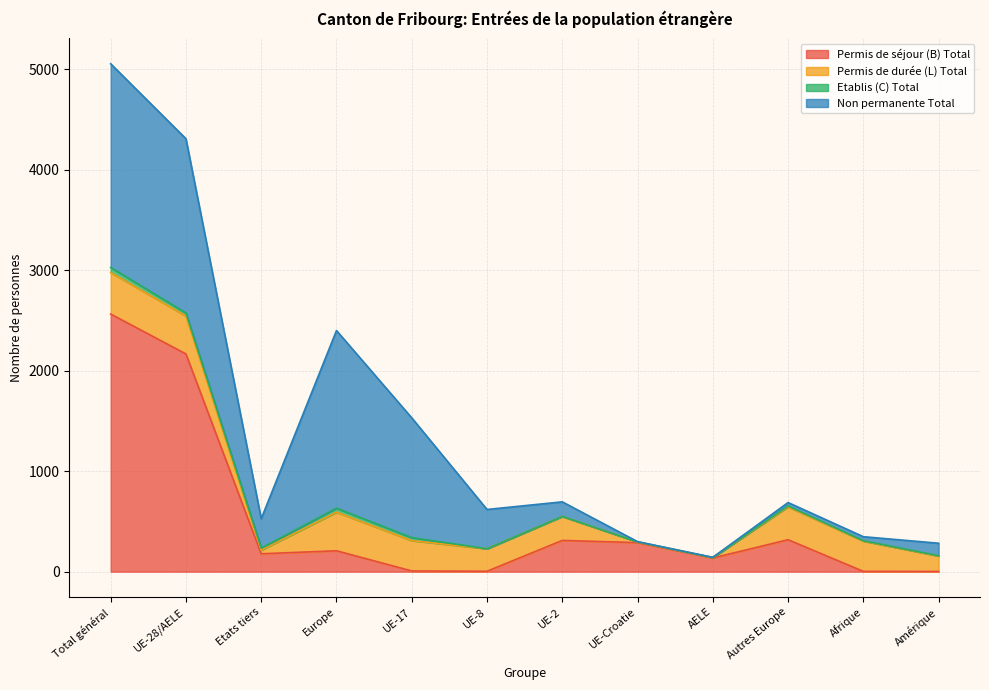

After their last crossing, which series has the higher values: Non permanente Total or Permis de séjour (B) Total?

Non permanente Total